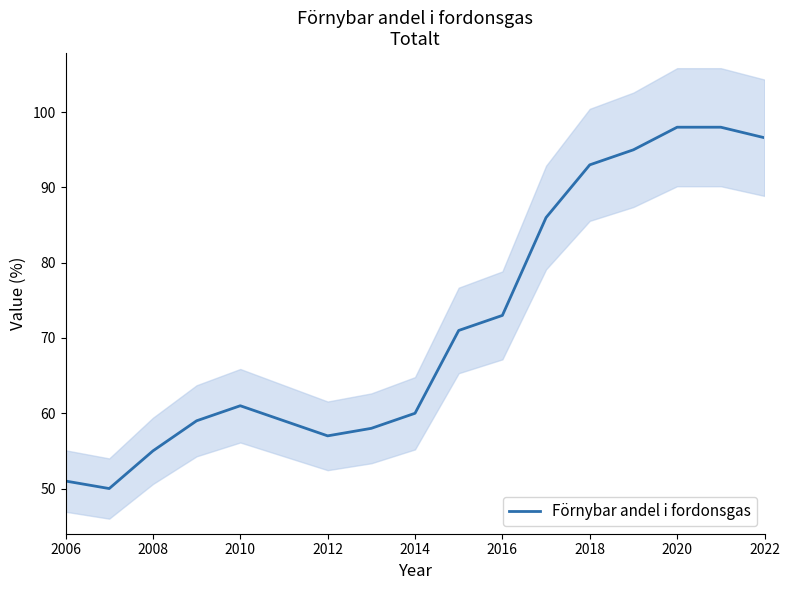

What is the highest value of the Förnybar andel i fordonsgas series?

98.0